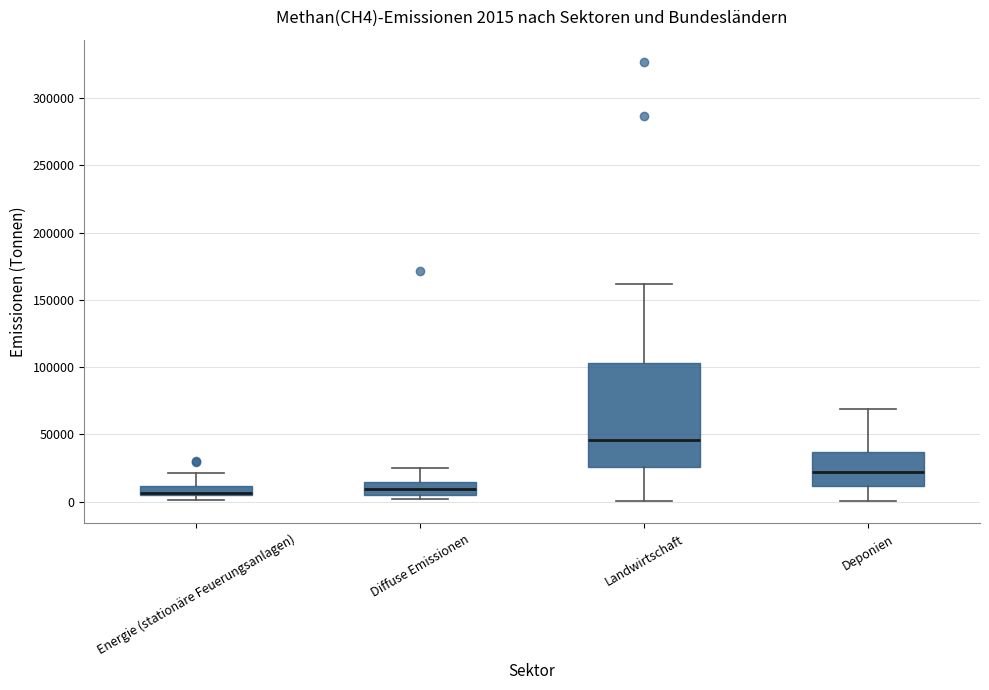

Which box is the tallest, from its lower edge to its upper edge?

Landwirtschaft